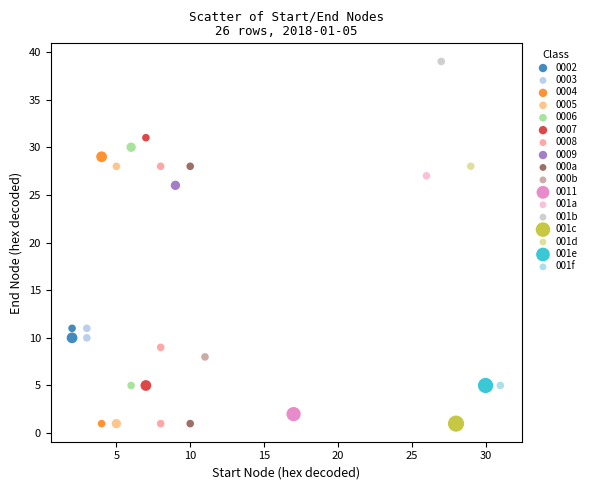

What are all the series names shown in the legend?

0002, 0003, 0004, 0005, 0006, 0007, 0008, 0009, 000a, 000b, 0011, 001a, 001b, 001c, 001d, 001e, 001f